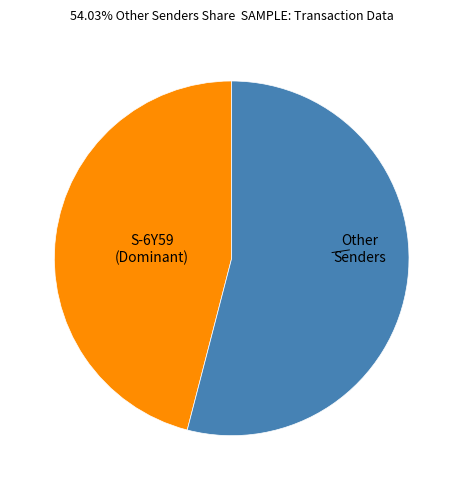

Is the sum of Other Senders and S-6Y59 (Dominant) greater than half?

Yes